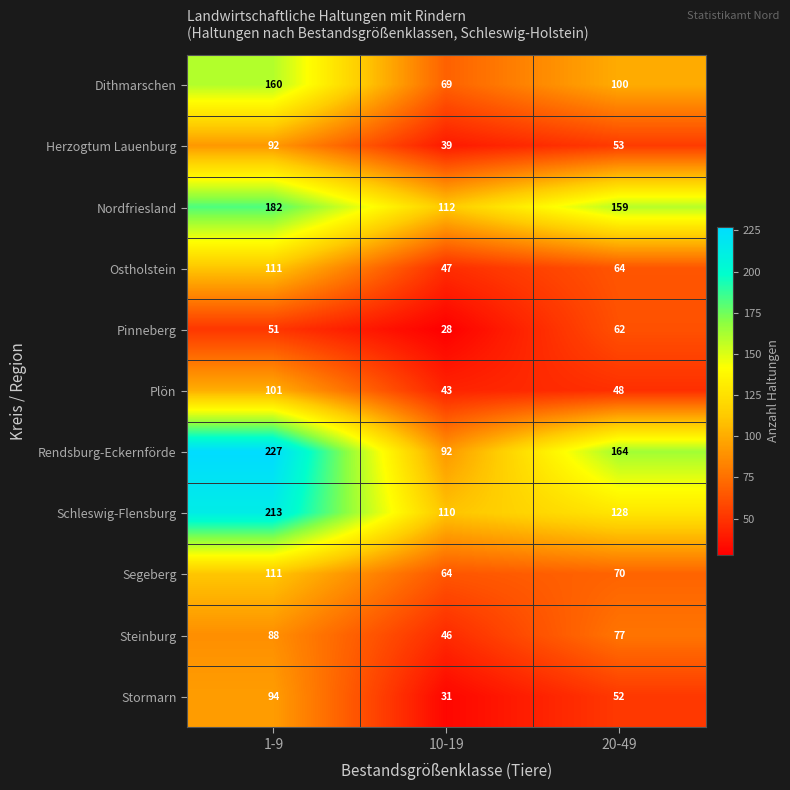

What is the total value across all series at 10-19?

681